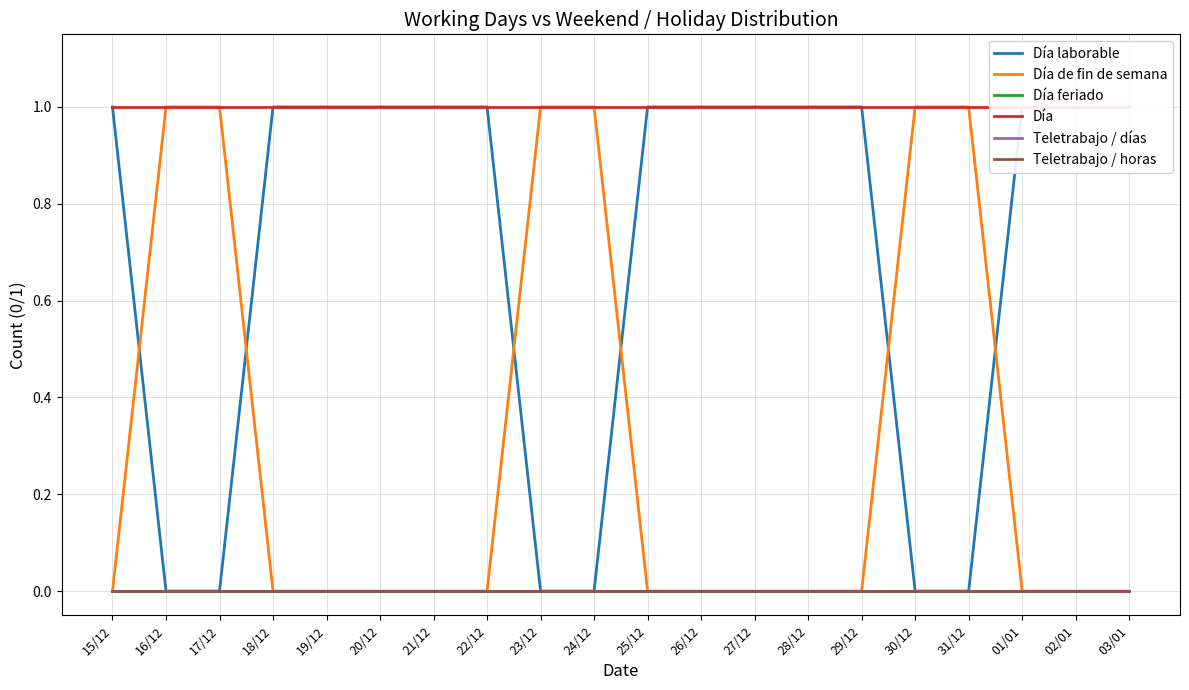

Rank the series at 21/12 from highest to lowest value.

Día laborable, Día, Día de fin de semana, Día feriado, Teletrabajo / días, Teletrabajo / horas